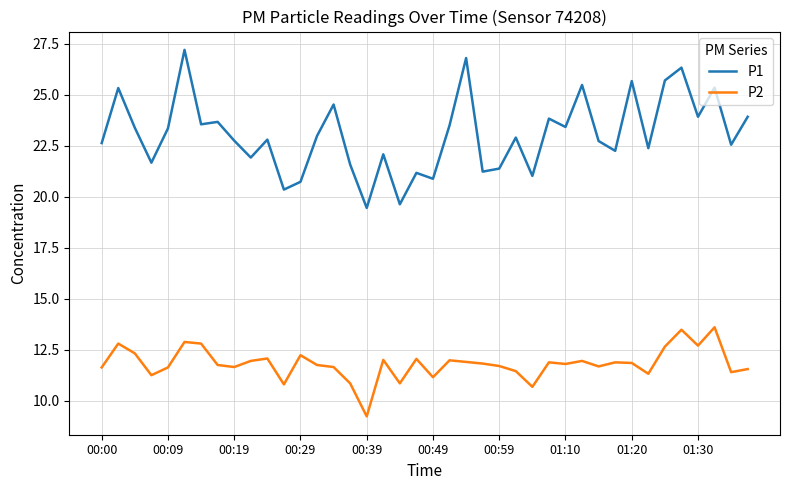

True or false: P2 and P1 intersect in this chart.

False